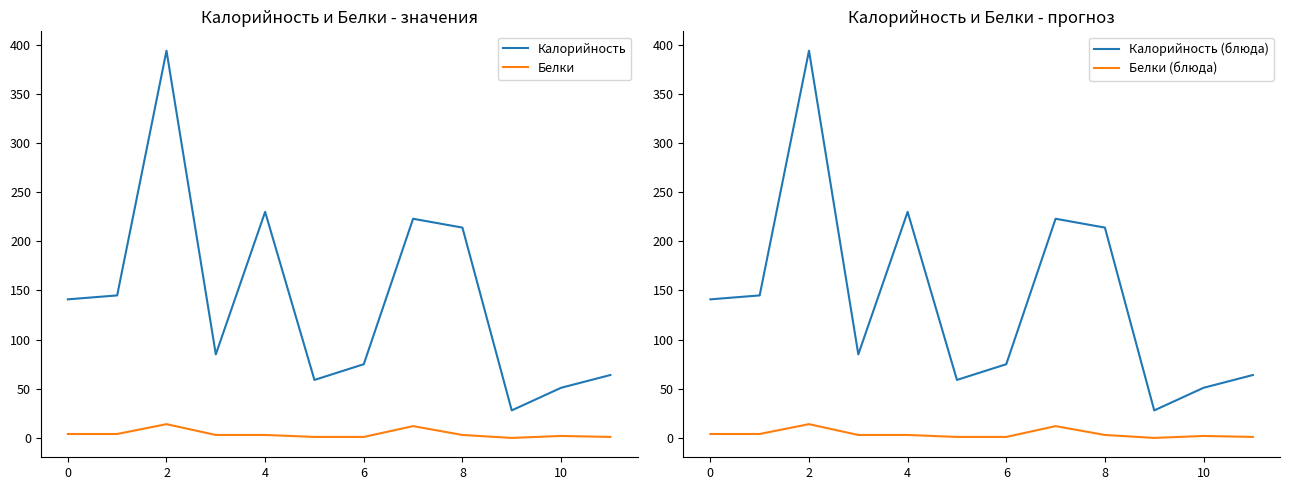

What is the maximum value shown in the chart?

394